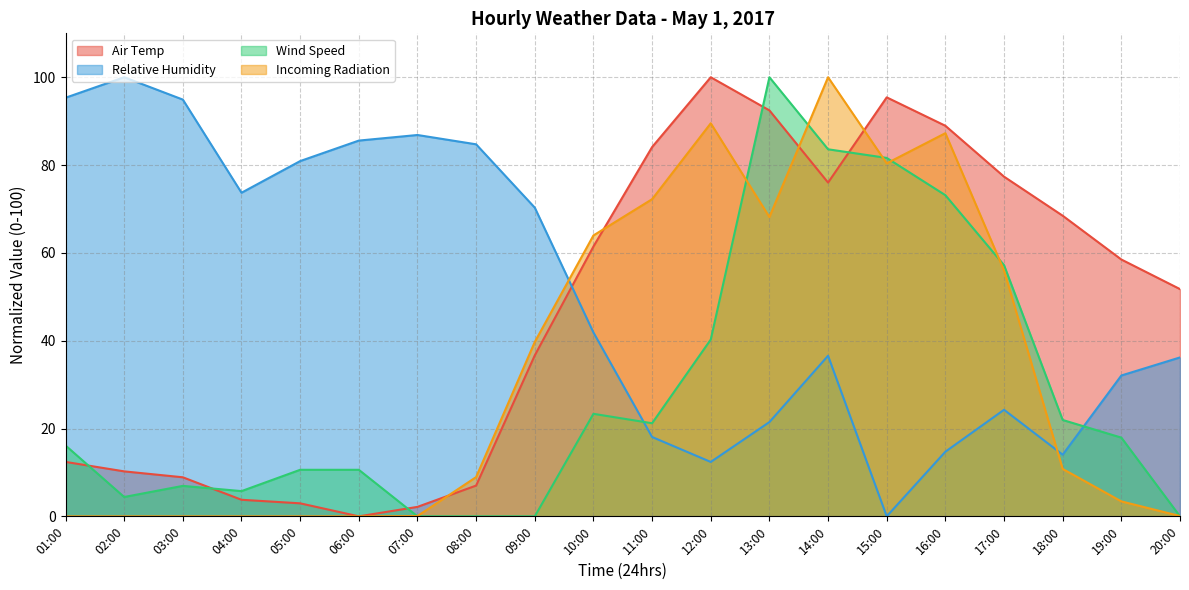

Is it true that Air Temp equals 95.4 at 15:00?

True